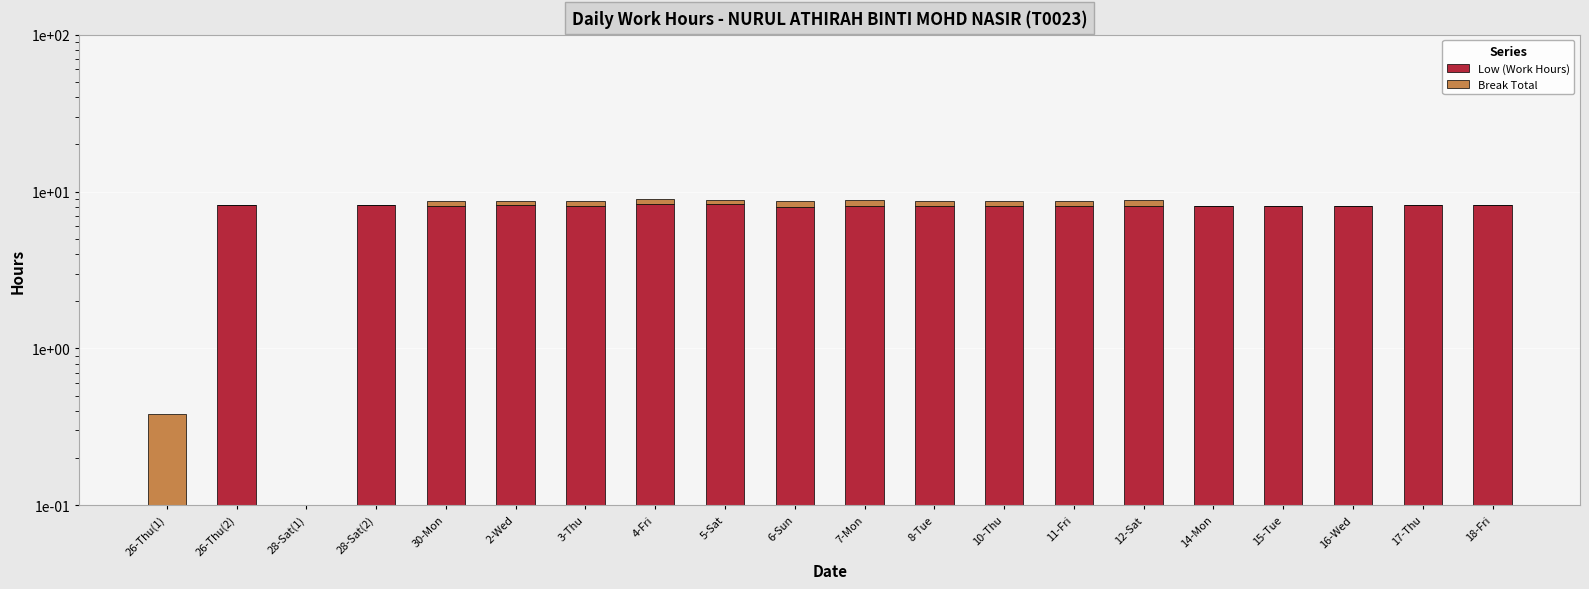

Which series has the widest spread of values?

Low (Work Hours)